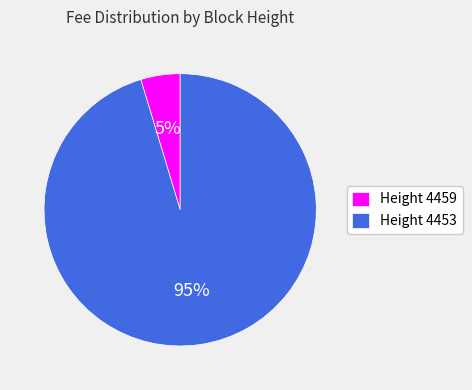

To the nearest percent, what is the average slice percentage?

50%